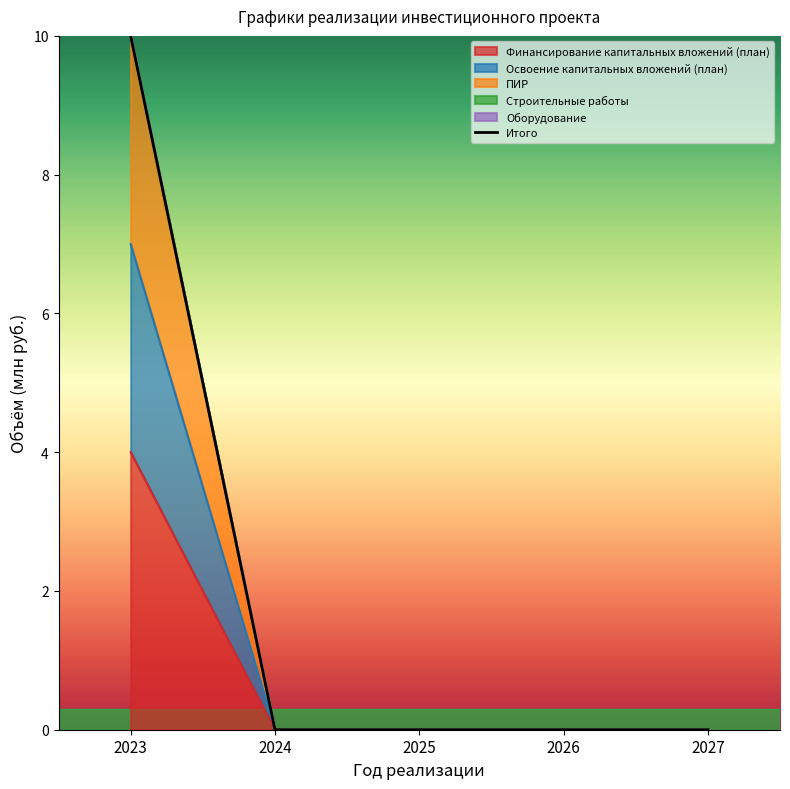

Reading right to left, what are all the values shown in this chart?

Финансирование капитальных вложений (план): 2027=0	2026=0	2025=0	2024=0	2023=4
Освоение капитальных вложений (план): 2027=0	2026=0	2025=0	2024=0	2023=7
ПИР: 2027=0	2026=0	2025=0	2024=0	2023=10